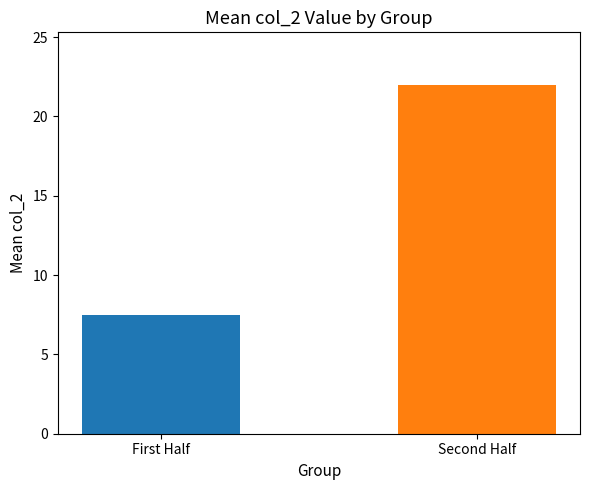

What is the label of the 2nd bar from the left?

Second Half